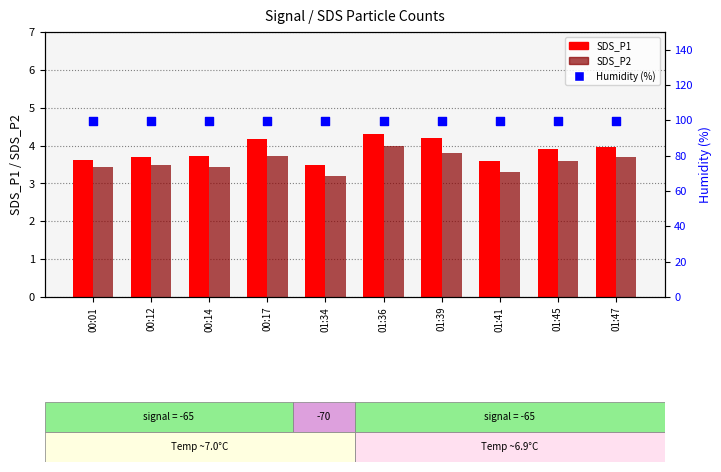

Is the value of SDS_P2 at 01:34 greater than the value of SDS_P1 at 01:47?

No